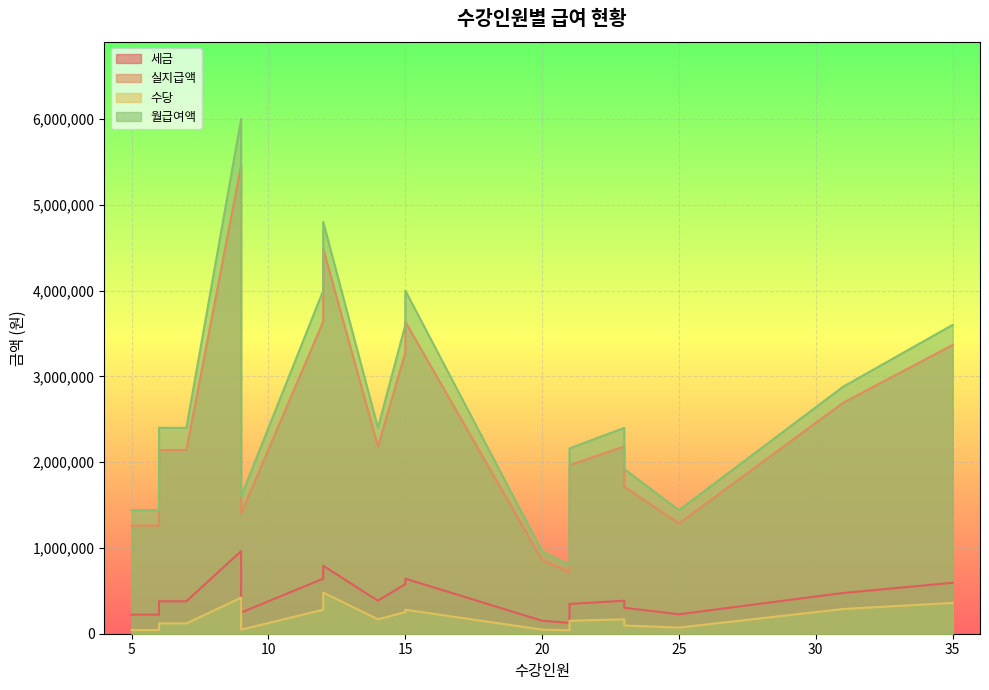

List the series in order of their peak value, lowest first.

수당, 세금, 실지급액, 월급여액